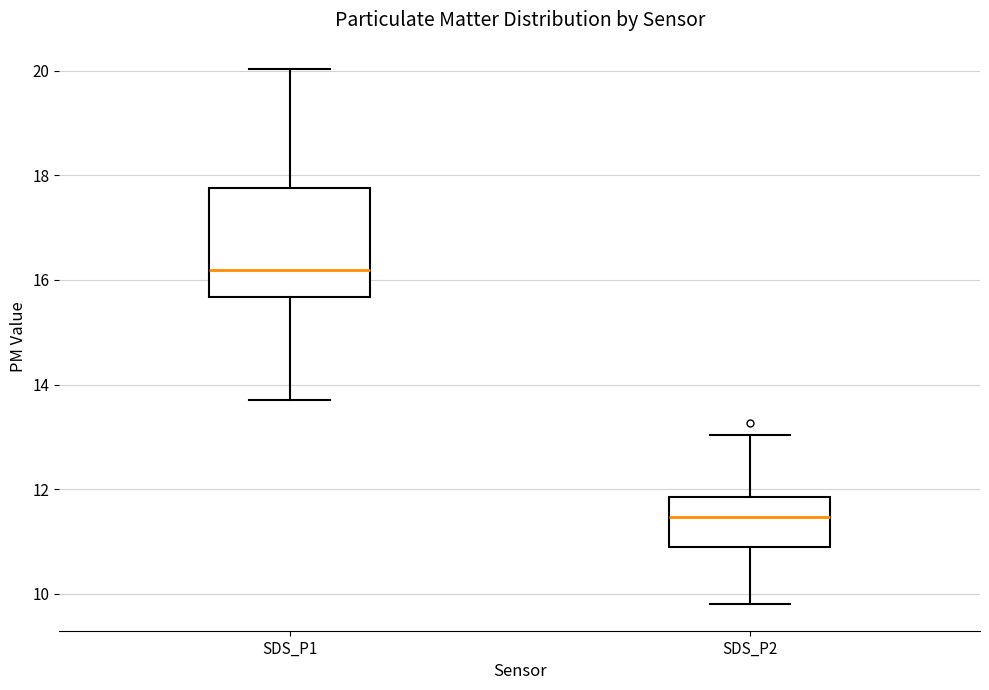

Which box has the highest median line?

SDS_P1